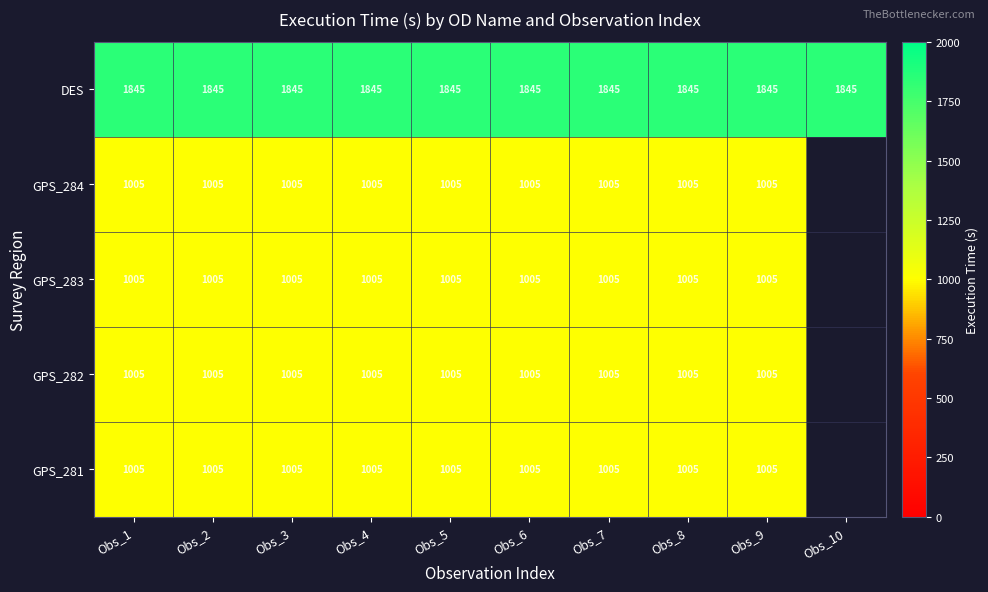

How many series are shown in this chart?

5